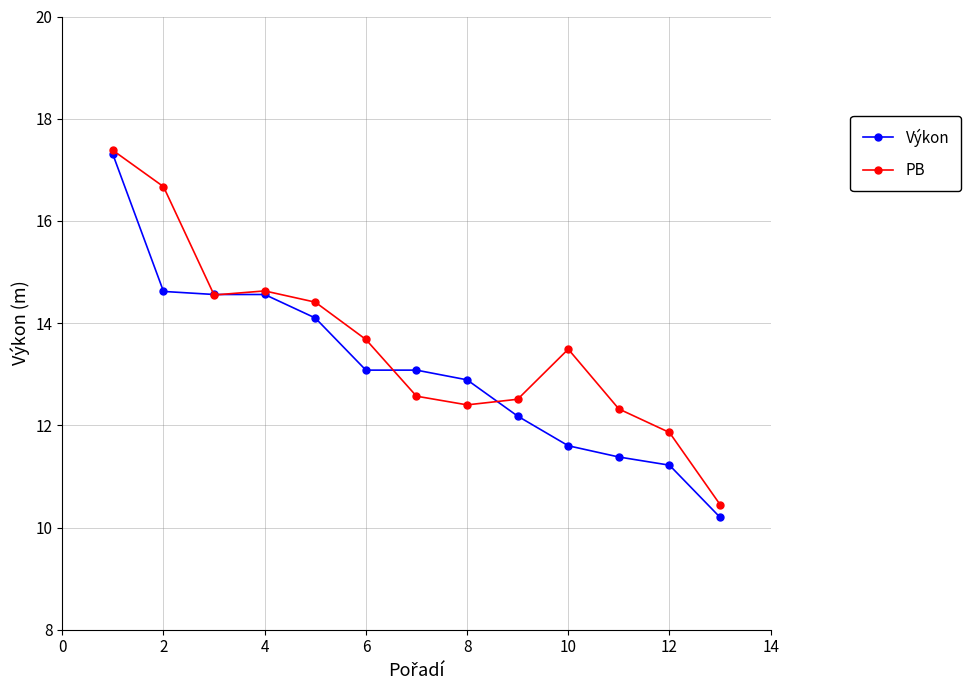

What is the sum of all Výkon values?

170.8